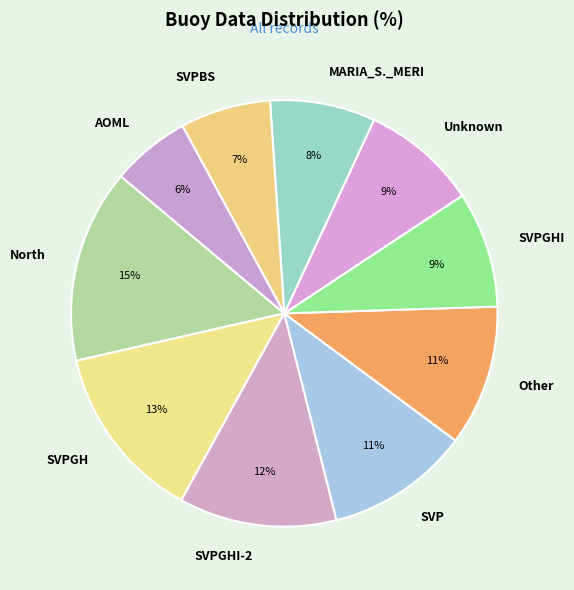

To the nearest percent, what is the average slice percentage?

10%